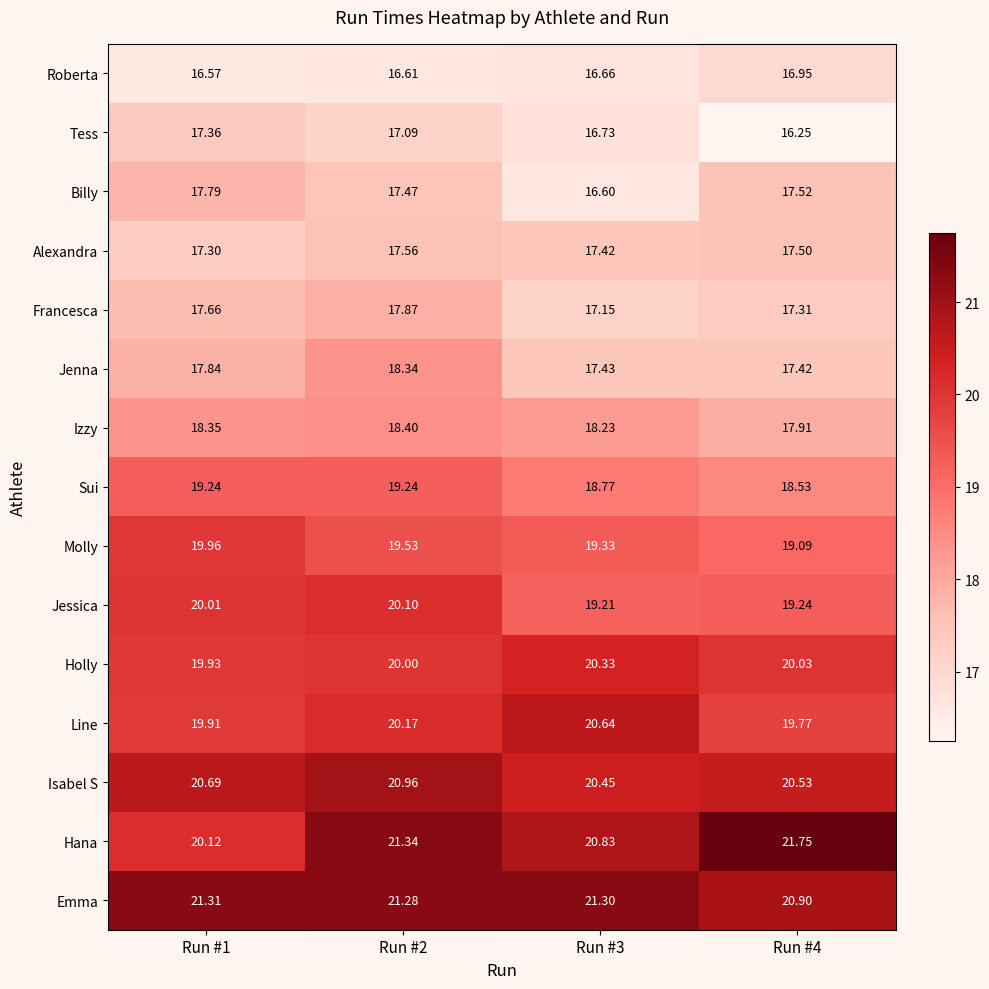

At Run #3, list the series in order from smallest to largest.

Billy, Roberta, Tess, Francesca, Alexandra, Jenna, Izzy, Sui, Jessica, Molly, Holly, Isabel S, Line, Hana, Emma